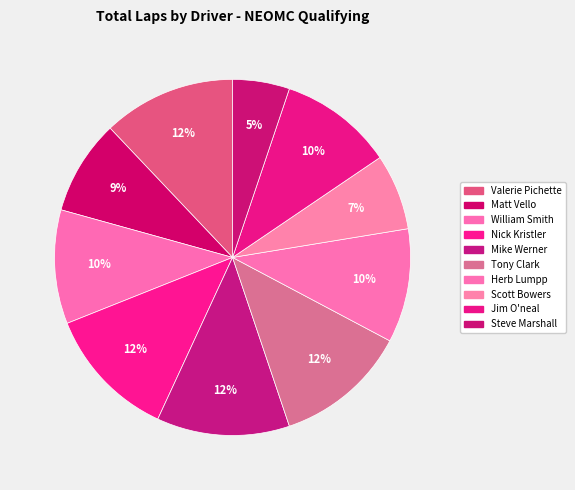

To the nearest percent, what portion does Steve Marshall represent?

5%